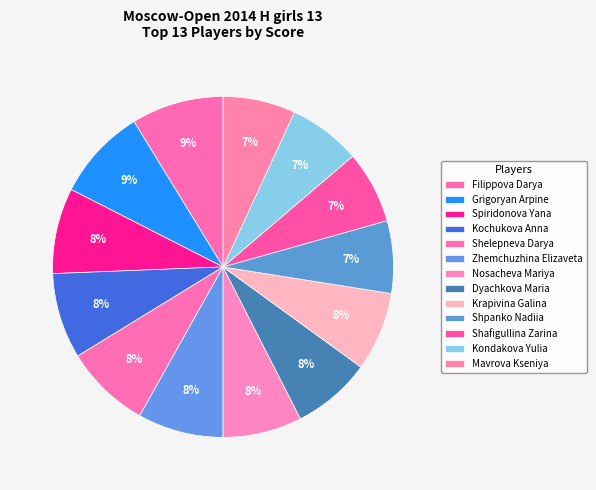

What percentage is the Kondakova Yulia slice, to the nearest percent?

7%